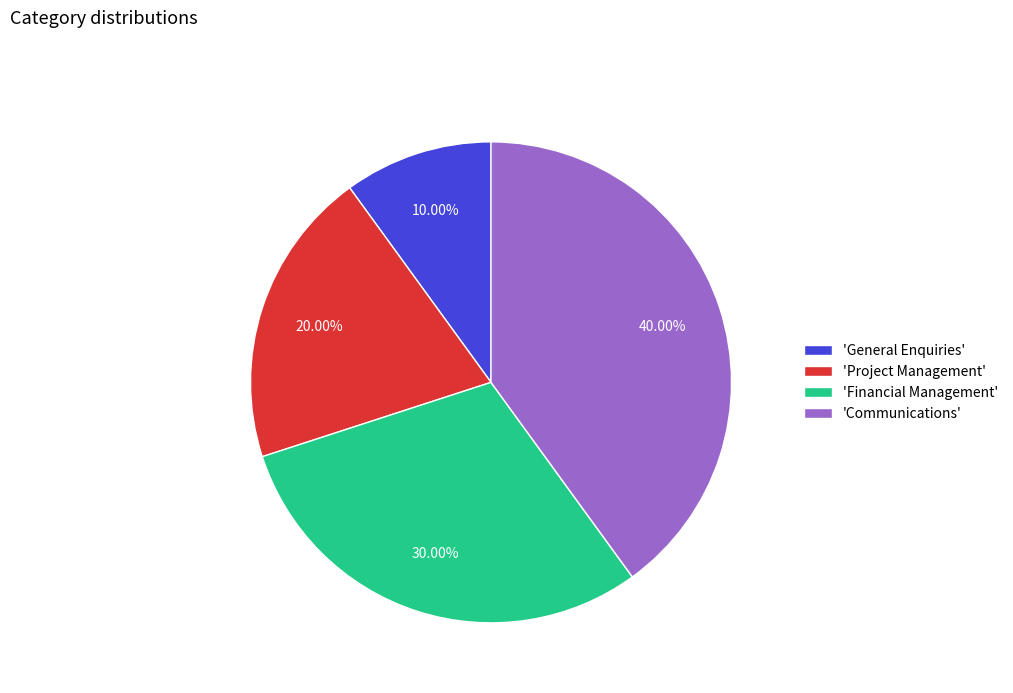

Which slice is the largest?

'Communications'